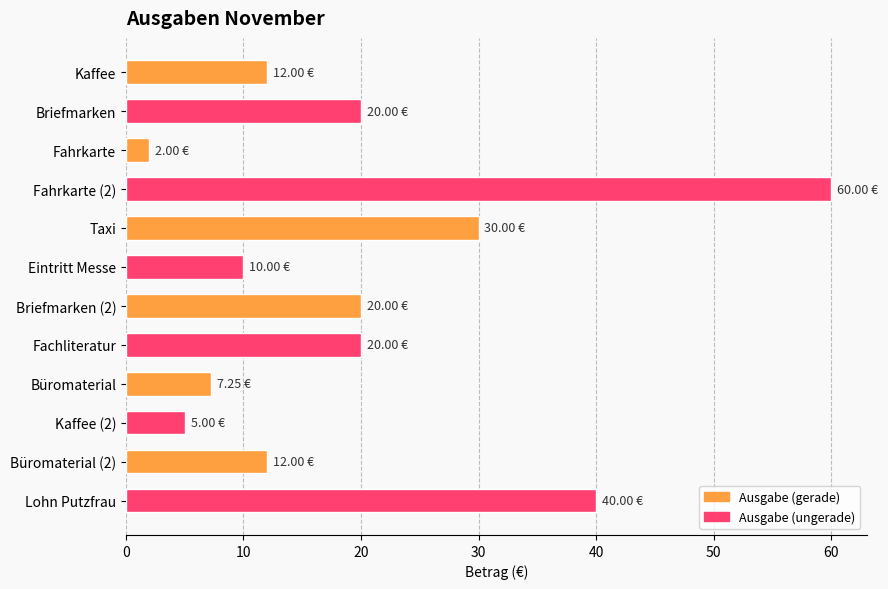

How many categories are shown in the chart?

12